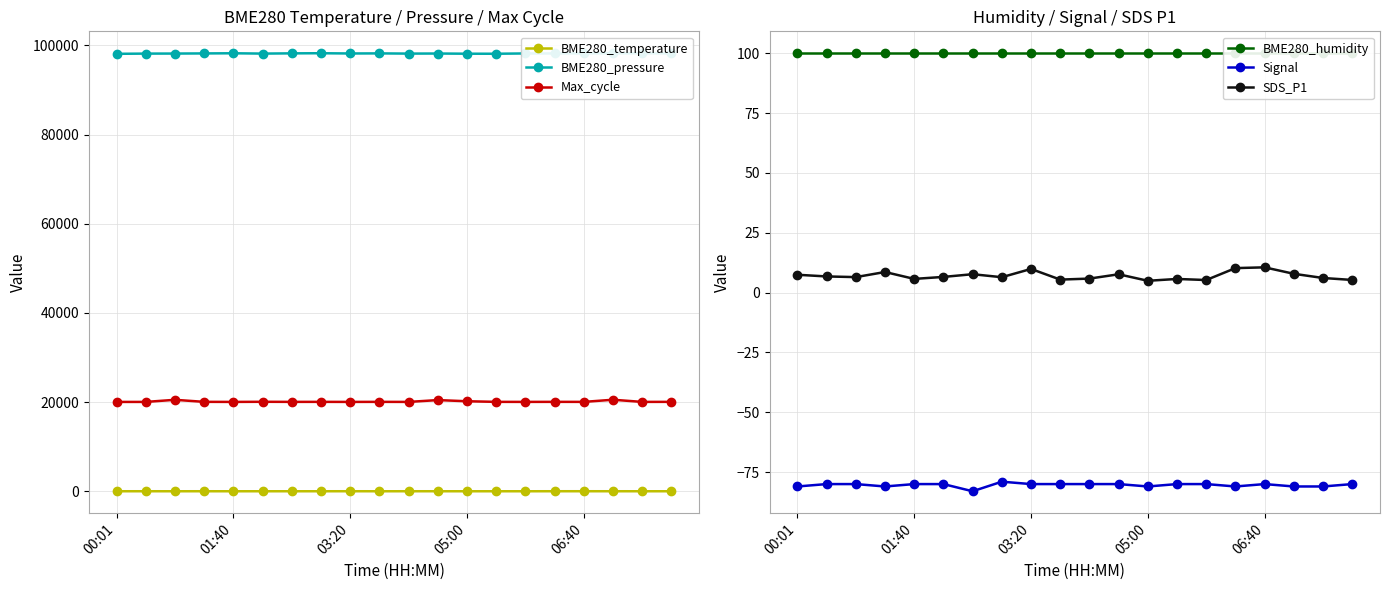

At which category is the sum across all series the highest?

17